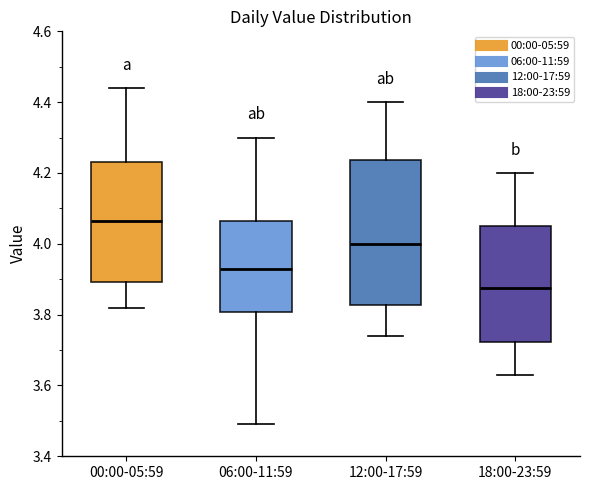

Reading left to right, transcribe this box plot: for each box, give where its median line is, the range the box spans, and where its two whiskers end, as read against the y-axis. The values are not printed on the chart, so give them approximately, as read against the axis.

00:00-05:59: median 4.06, box 3.90 to 4.24, whiskers 3.82 to 4.44
06:00-11:59: median 3.94, box 3.80 to 4.06, whiskers 3.50 to 4.30
12:00-17:59: median 4.00, box 3.82 to 4.24, whiskers 3.74 to 4.40
18:00-23:59: median 3.88, box 3.72 to 4.06, whiskers 3.64 to 4.20